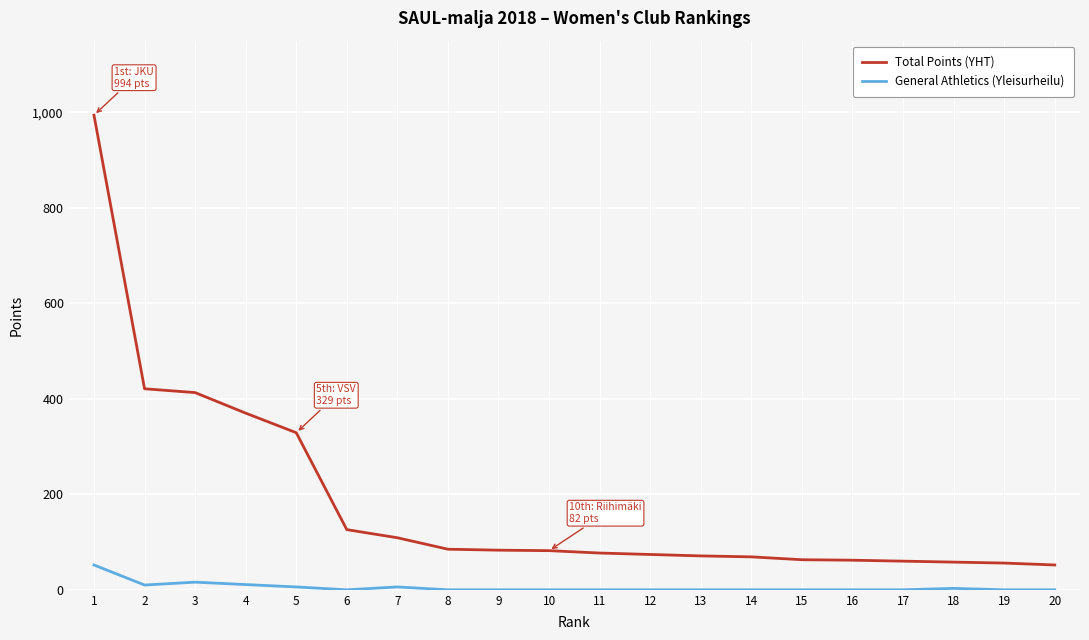

The value of General Athletics (Yleisurheilu) at 11 is 0. True or false?

True